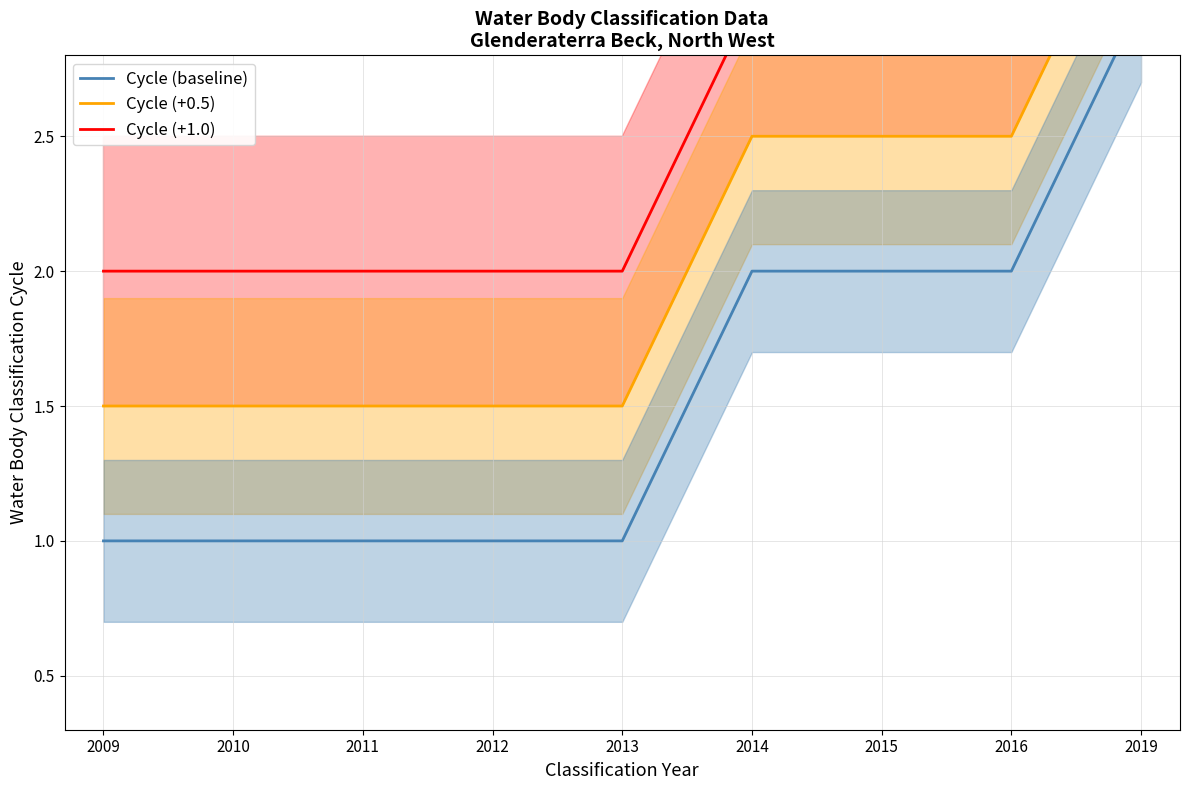

Which series has the widest spread of values?

Cycle (baseline)